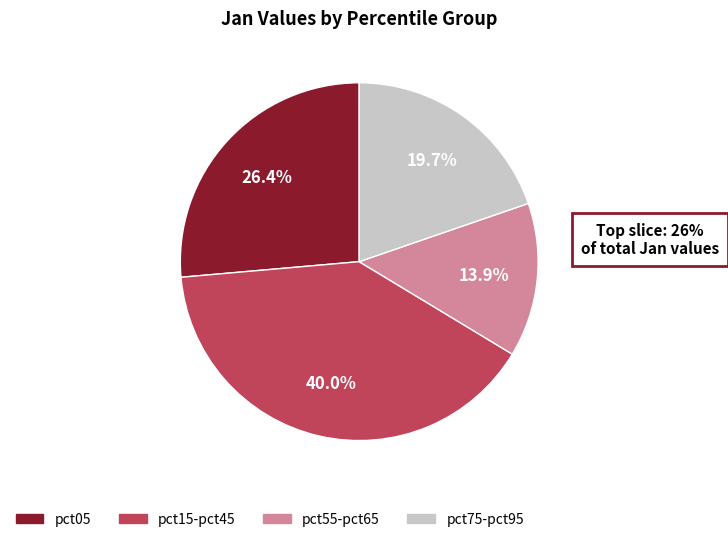

Is there any slice that represents more than half of the pie?

No